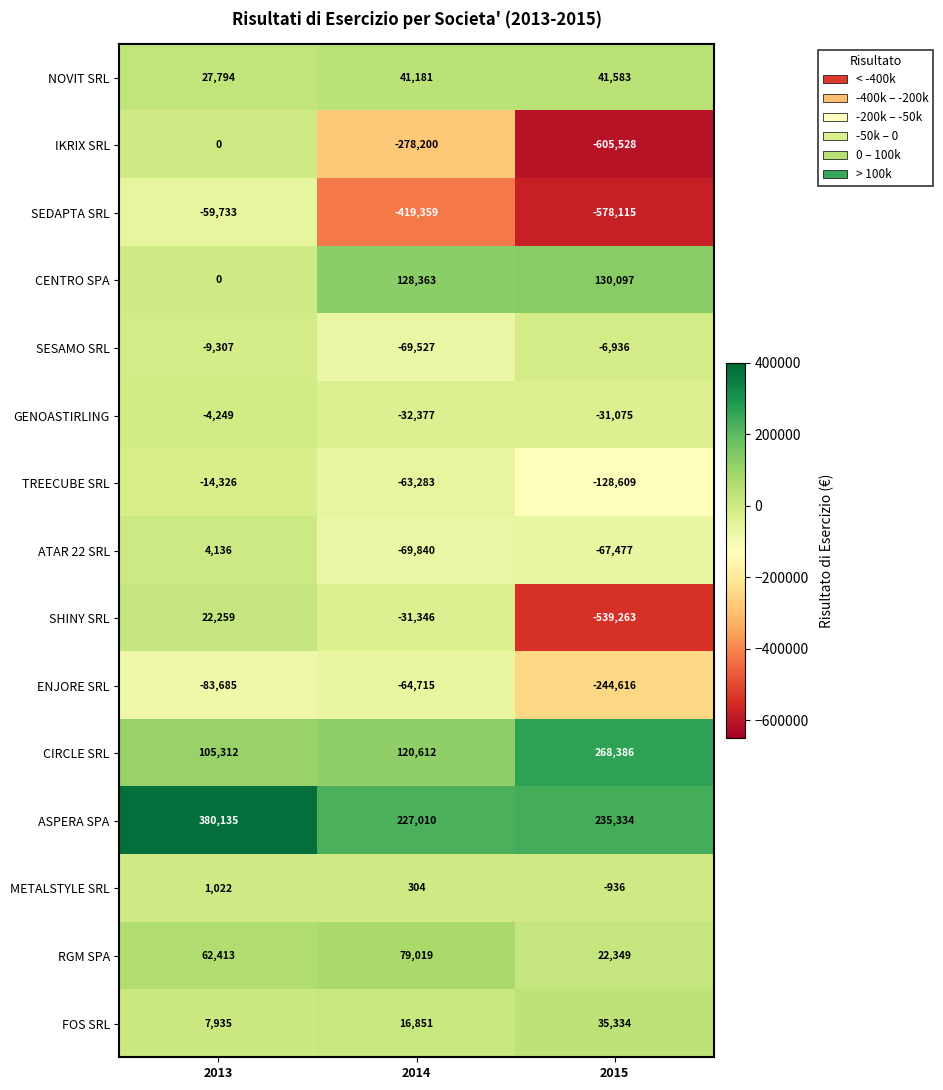

Between 2013 and 2015, which series saw the biggest shift?

IKRIX SRL